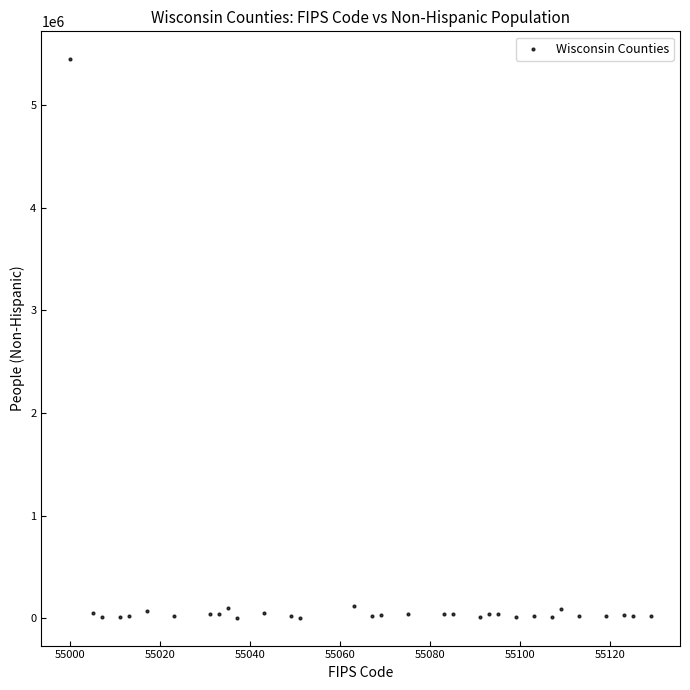

What is the range of X values (max minus min)?

129